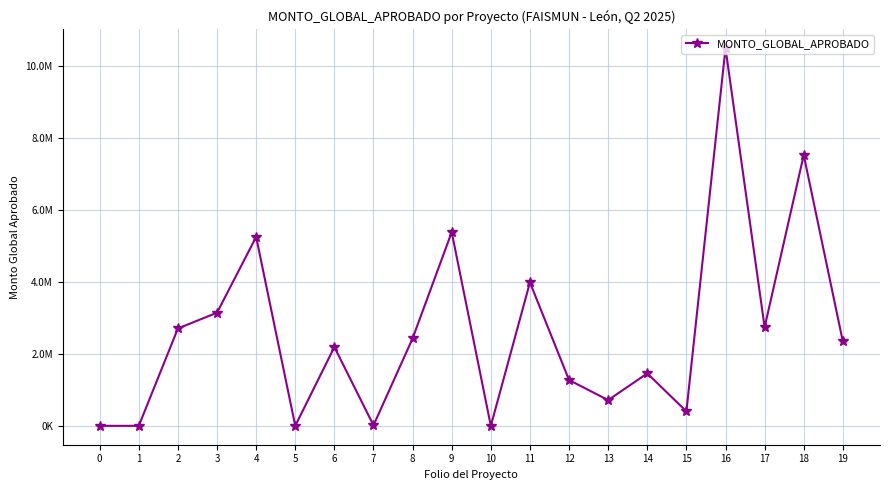

Reading right to left, extract all data points from this chart.

2351235.3	7530000.0	2746578.6	10500000.0	408320.0	1464841.9	722100.0	1280149.1	3991258.5	6955.6	5388471.0	2436000.0	20866.9	2196638.3	6955.6	5255960.0	3150795.0	2712486.0	6952.2	6952.2